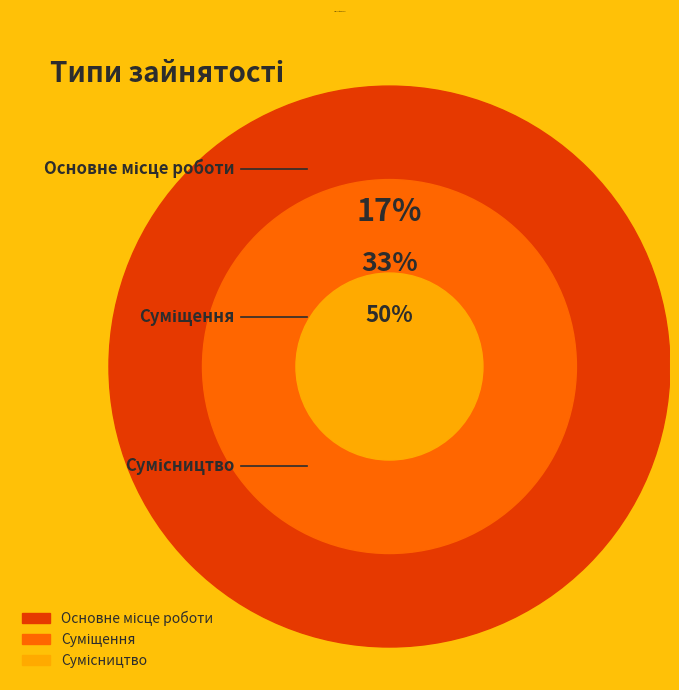

Rank the categories by value from lowest to highest.

Основне місце роботи, Суміщення, Сумісництво